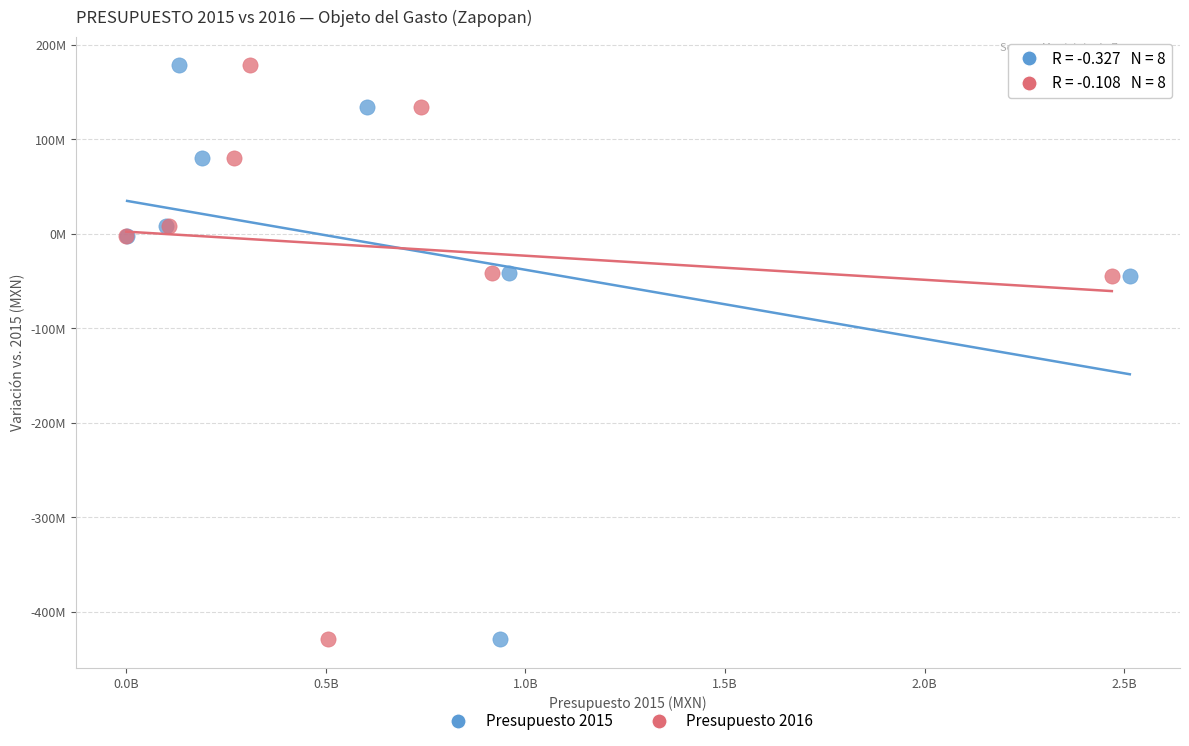

What are all the series names shown in the legend?

Presupuesto 2015, Presupuesto 2016